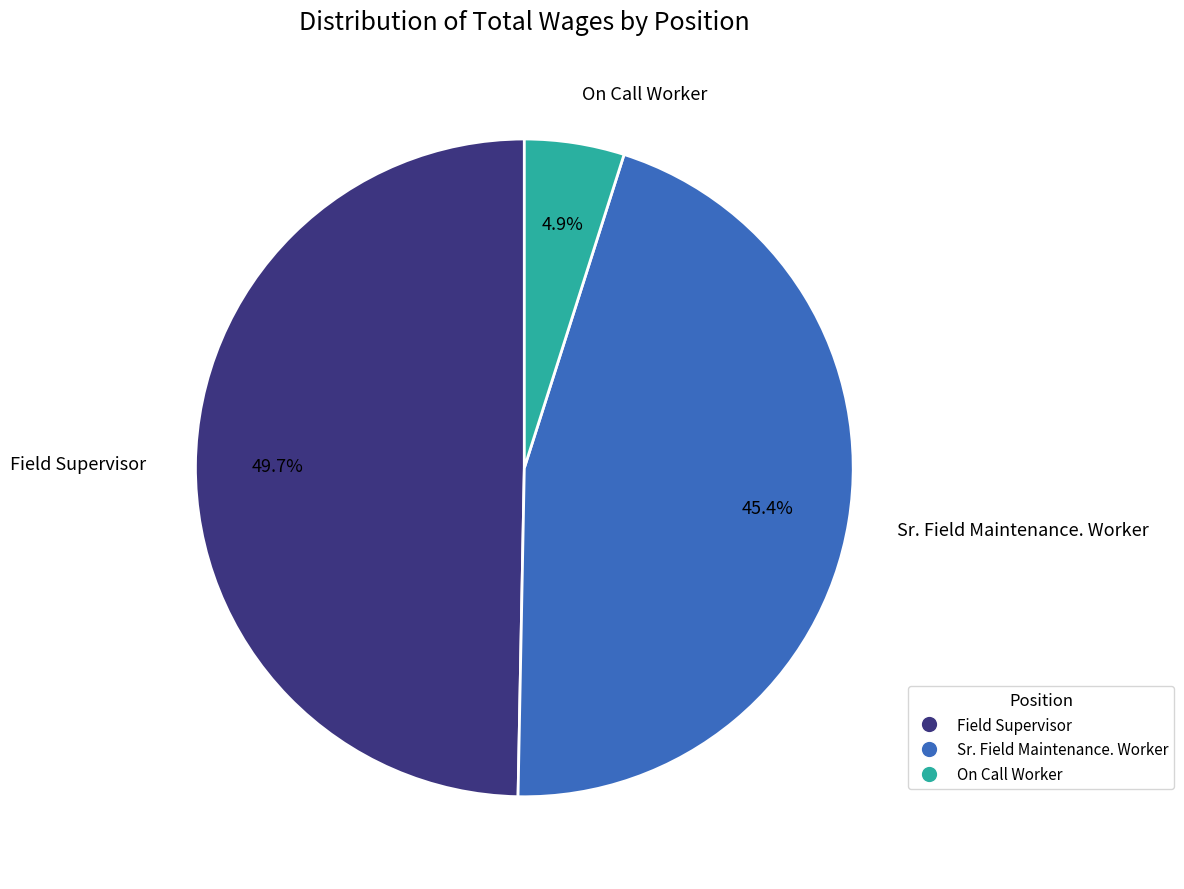

To the nearest percent, what is the difference between the largest and smallest slice percentages?

45%